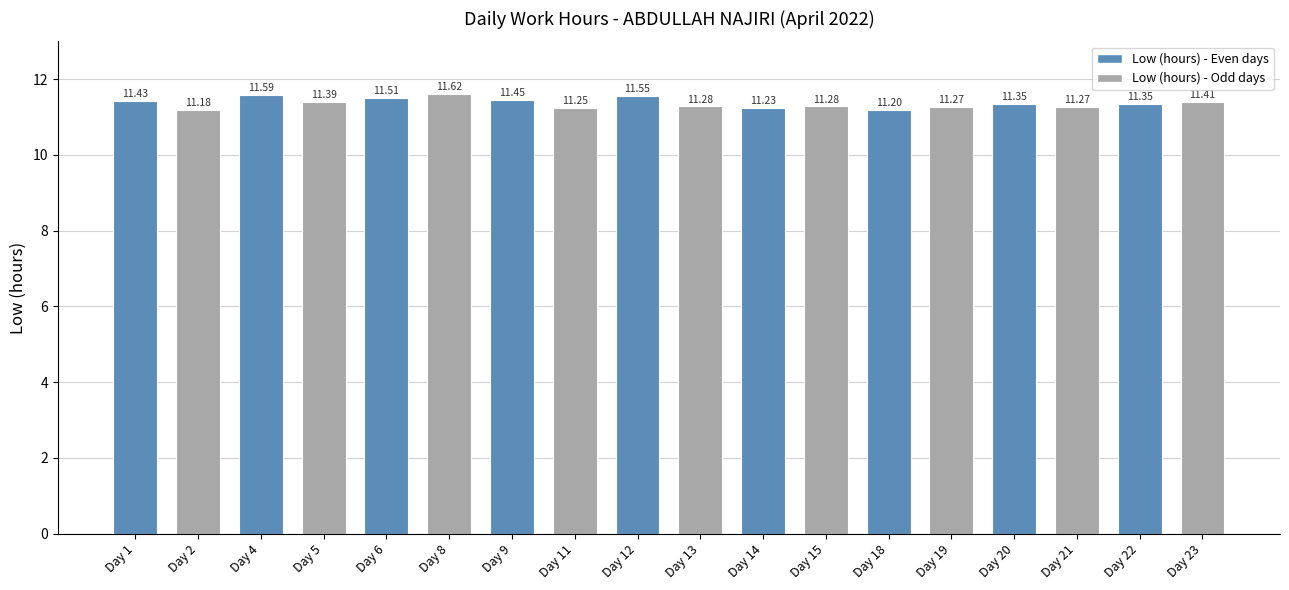

What value does the data have at Day 18?

11.2